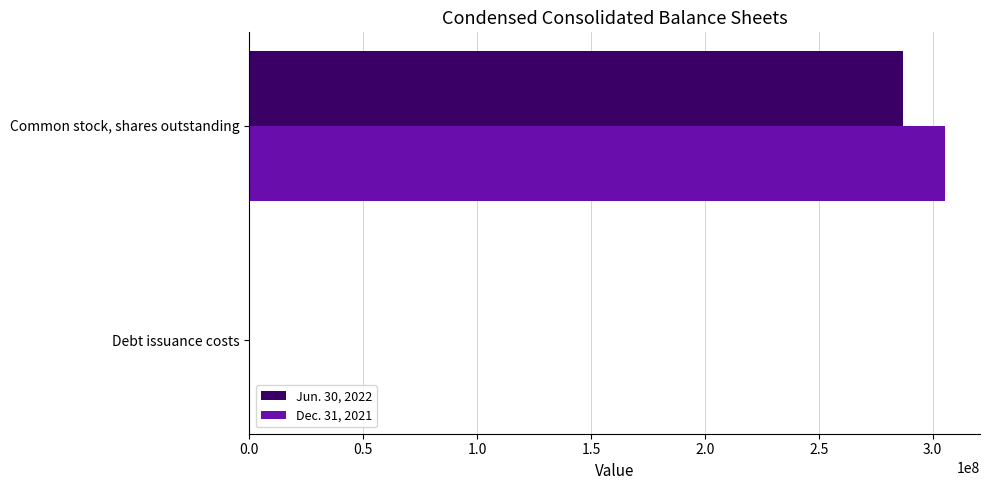

The Jun. 30, 2022 series shows 425047041 at Common stock, shares outstanding. True or false?

False